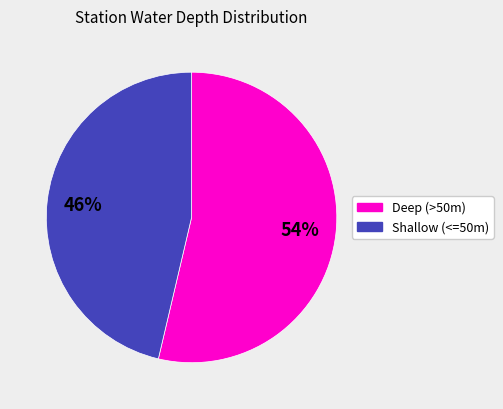

To the nearest percent, what portion does Shallow (<=50m) represent?

46%